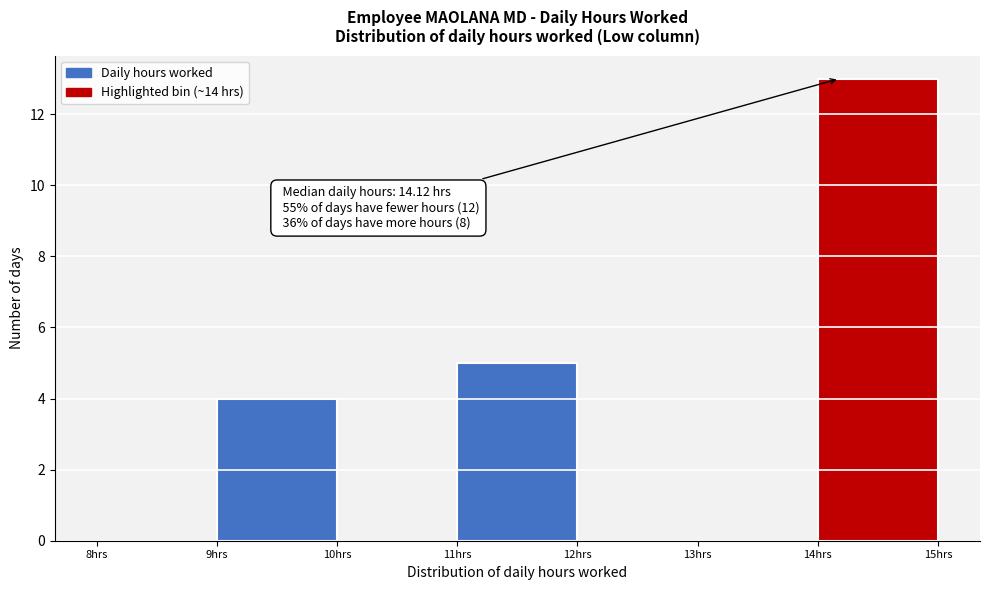

Over which range of the x-axis is the bar tallest?

14 to 15